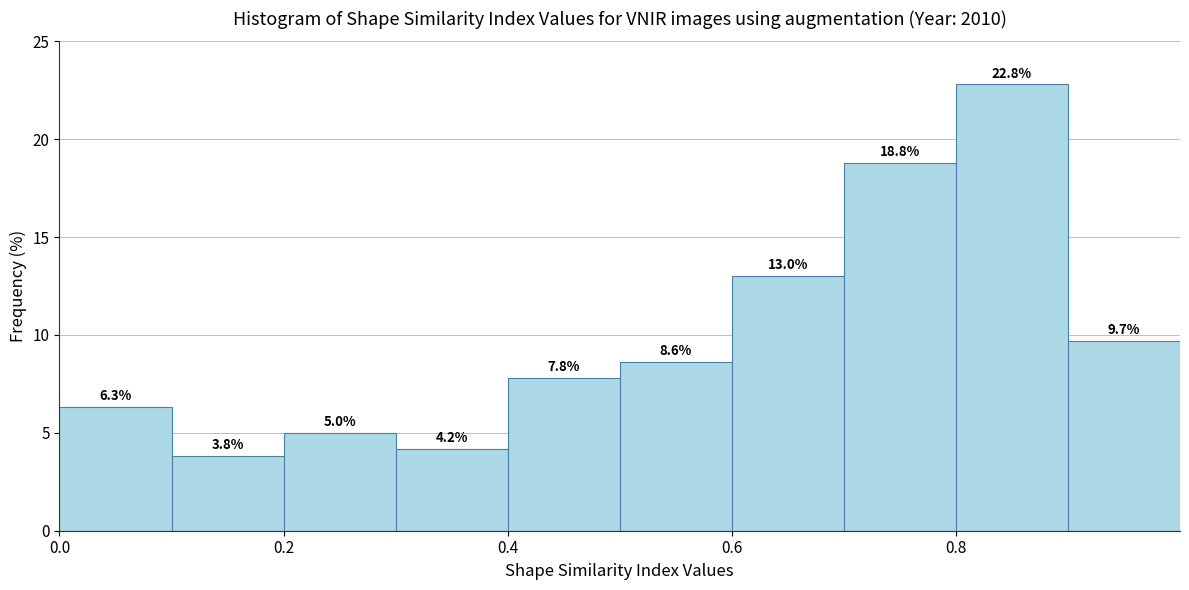

How tall is the bar that spans 0.3 to 0.4 on the x-axis?

4.2